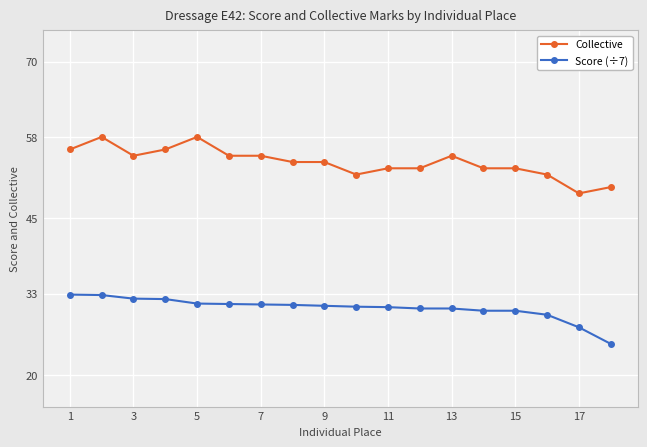

How many lines are shown in the chart?

2